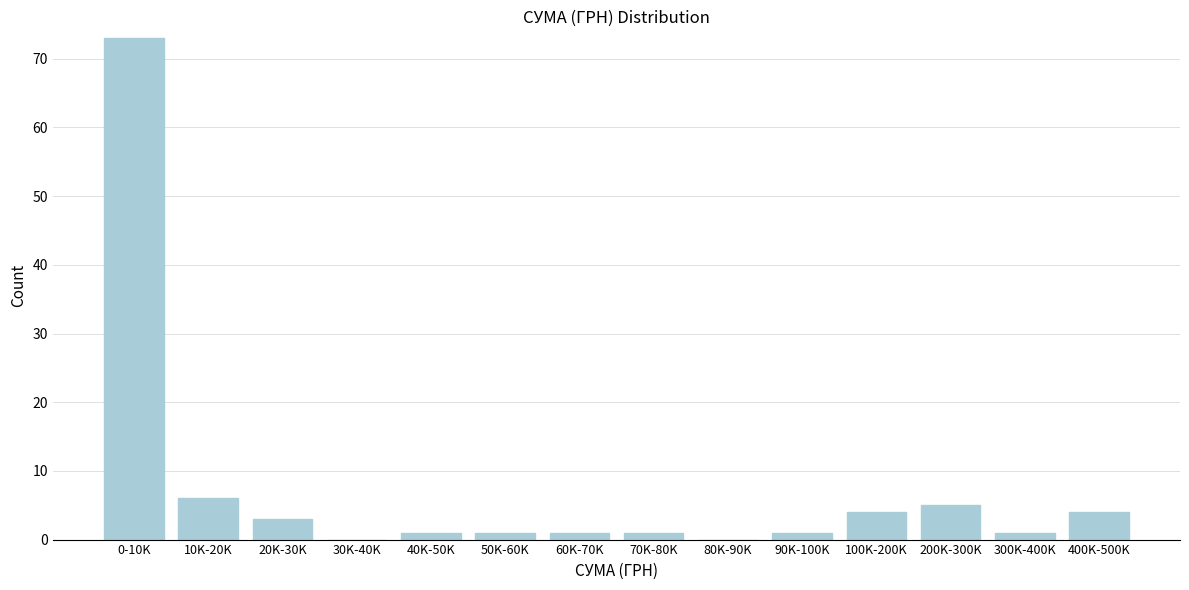

Reading left to right, what are all the values shown in this chart?

0-10K=73	10K-20K=6	20K-30K=3	30K-40K=0	40K-50K=1	50K-60K=1	60K-70K=1	70K-80K=1	80K-90K=0	90K-100K=1	100K-200K=4	200K-300K=5	300K-400K=1	400K-500K=4